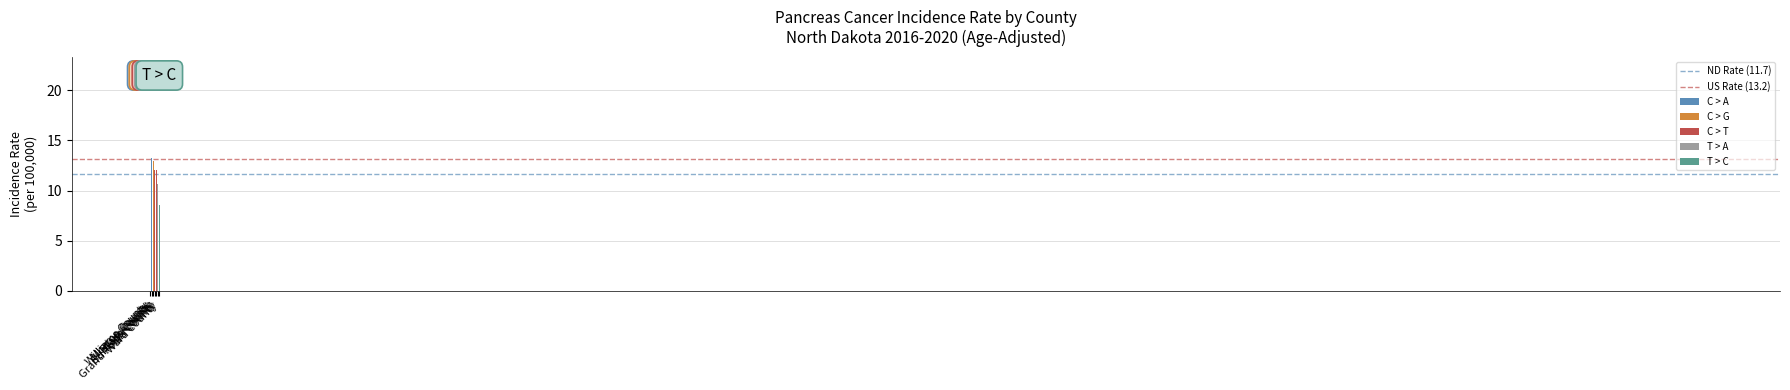

What is the minimum value shown in the chart?

8.6